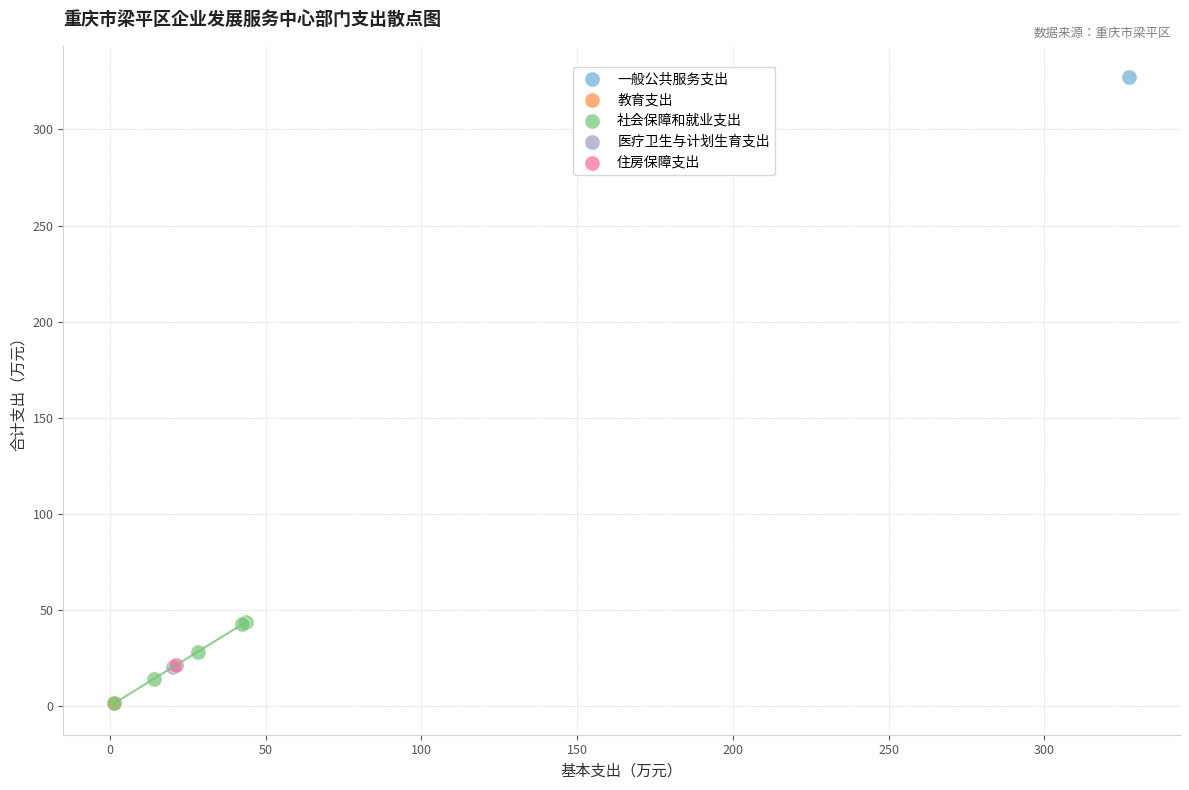

What are all the series names shown in the legend?

一般公共服务支出, 教育支出, 社会保障和就业支出, 医疗卫生与计划生育支出, 住房保障支出